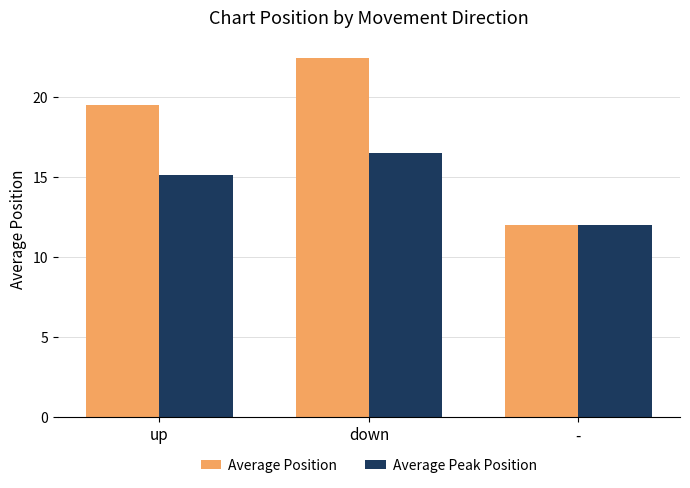

What is the minimum value shown in the chart?

12.0